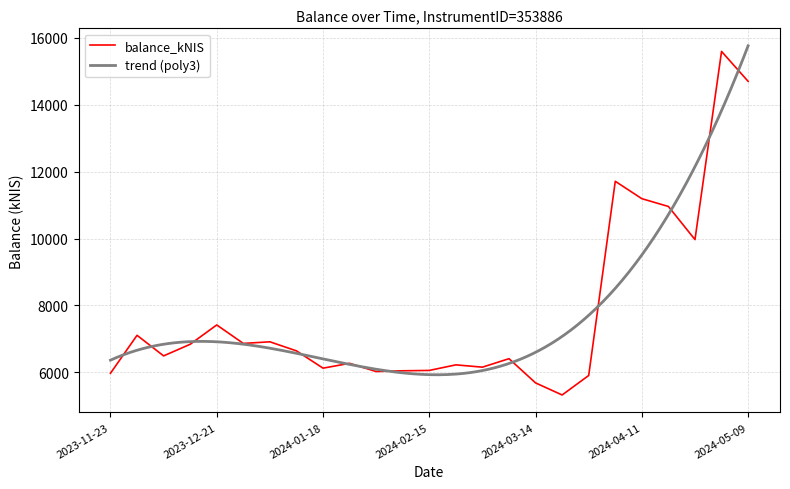

What is the change in value from 2023-12-07 to 2024-04-11?

+4702.6